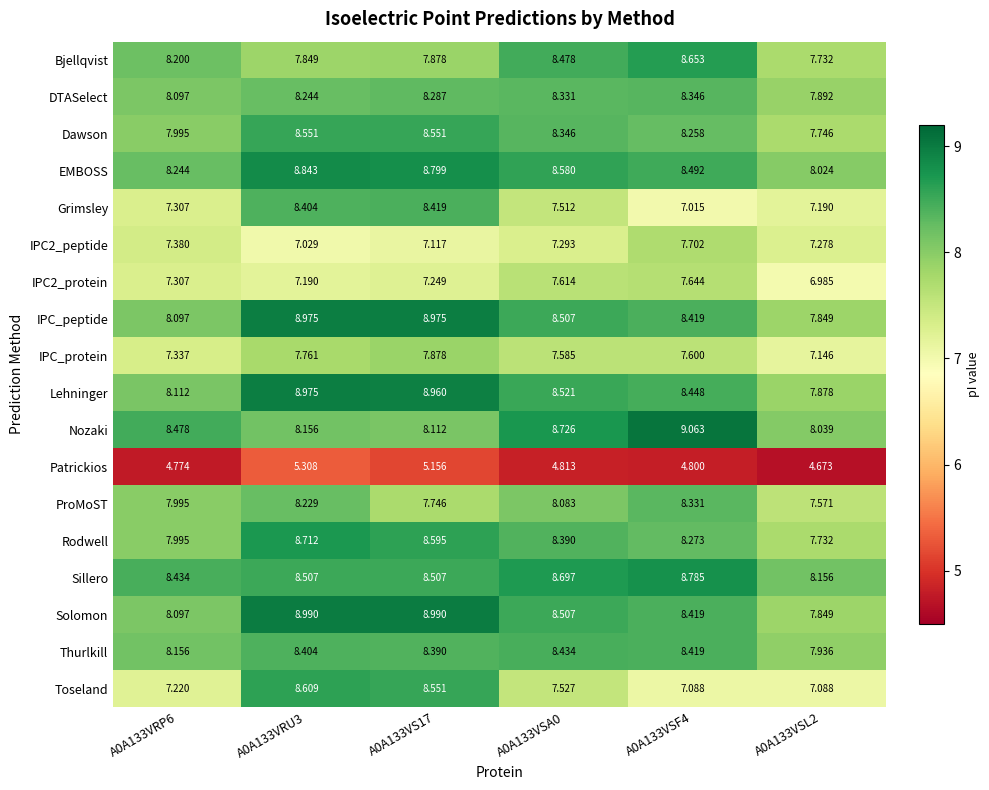

Which series has the widest spread of values?

Toseland